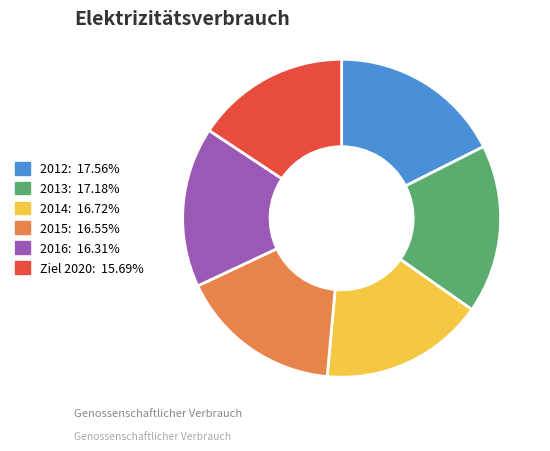

Which category has the smallest portion of the pie?

Ziel 2020